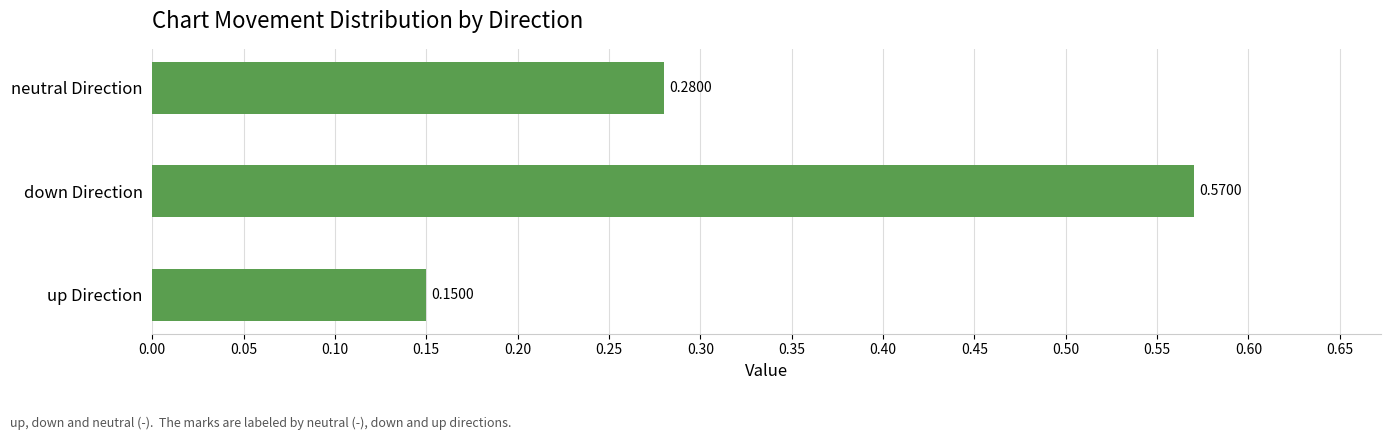

What is the sum of the values at down Direction and up Direction?

0.7